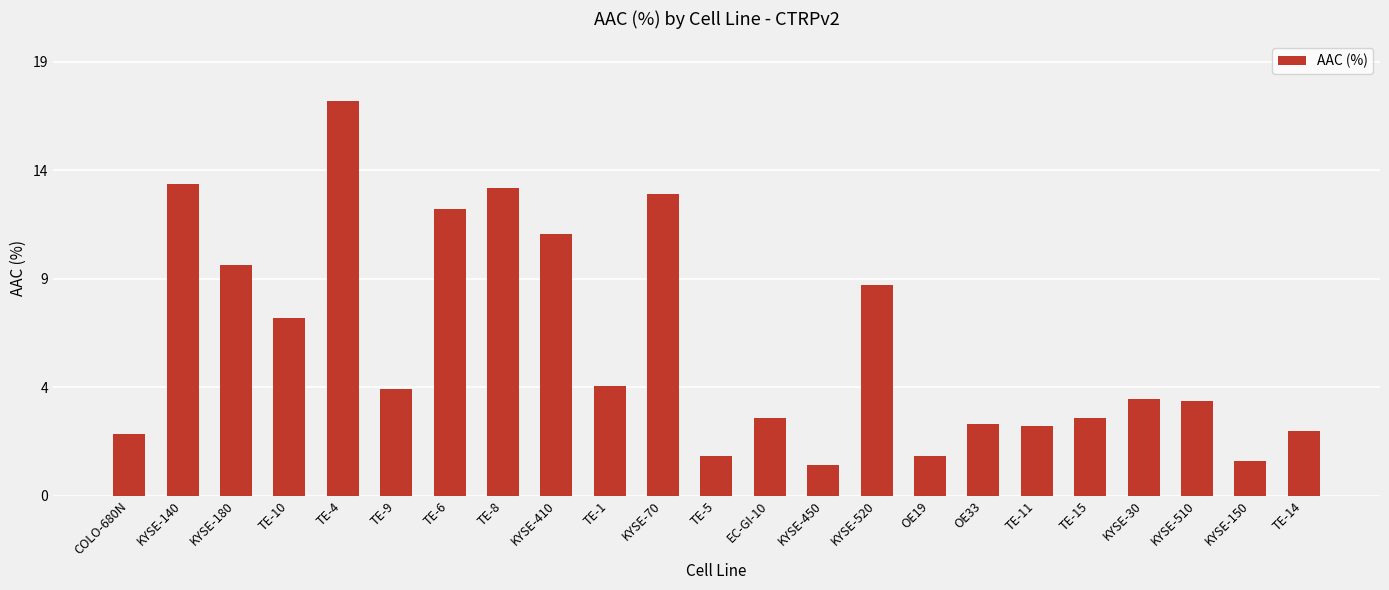

What is the approximate value at KYSE-180?

10.1